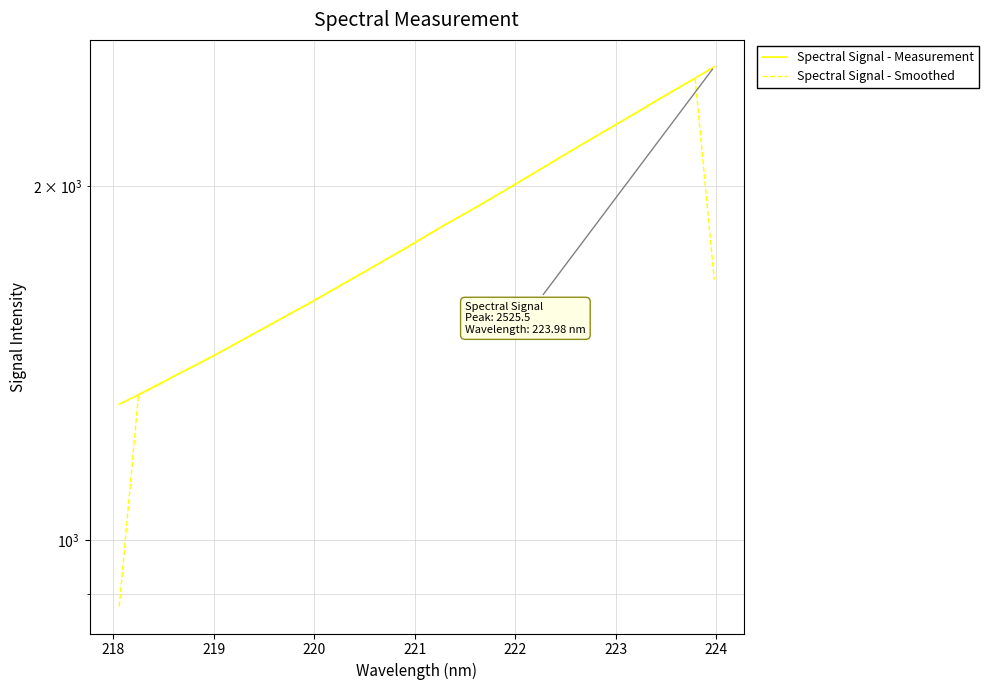

How many lines are shown in the chart?

2